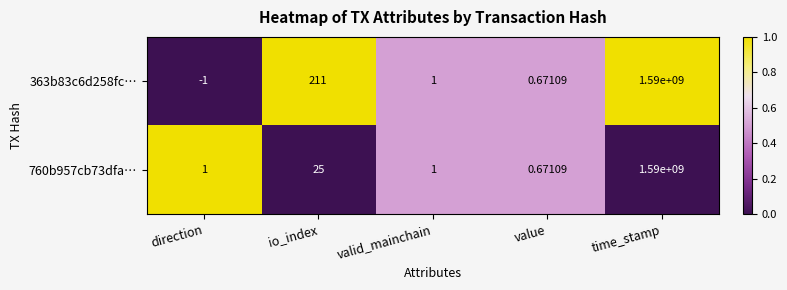

At which category is the sum across all series the highest?

time_stamp